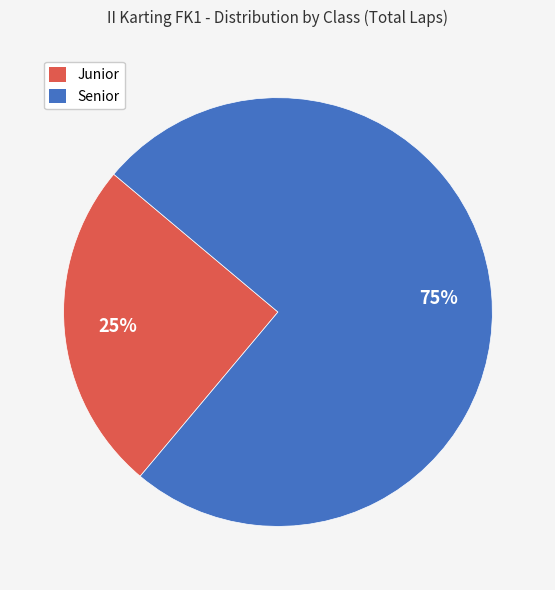

Rank the categories by value from highest to lowest.

Senior, Junior